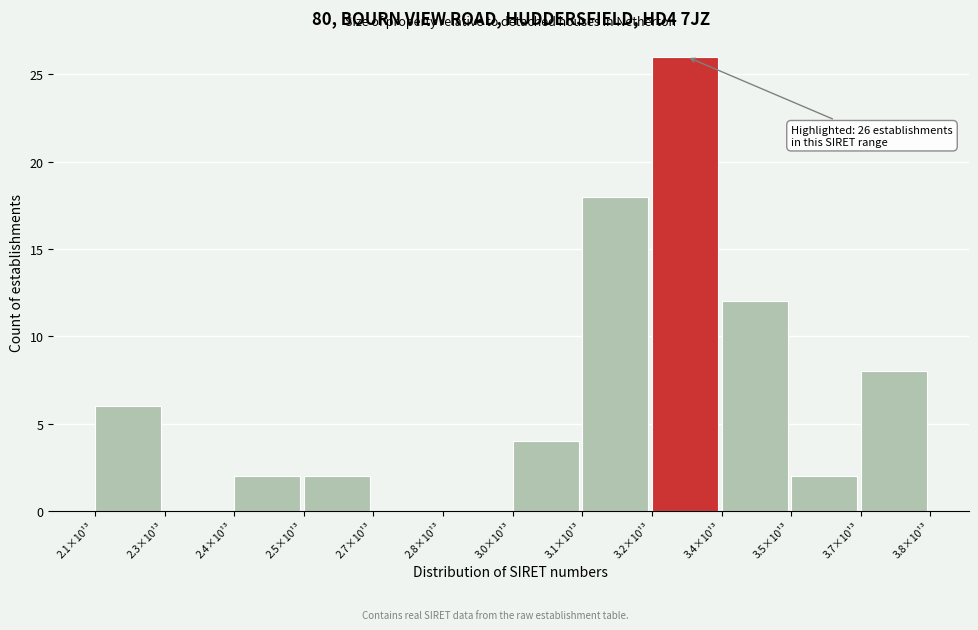

Reading left to right, list all the values displayed in this chart.

2.1×10¹³=6	2.3×10¹³=0	2.4×10¹³=2	2.5×10¹³=2	2.7×10¹³=0	2.8×10¹³=0	3.0×10¹³=4	3.1×10¹³=18	3.2×10¹³=26	3.4×10¹³=12	3.5×10¹³=2	3.7×10¹³=8